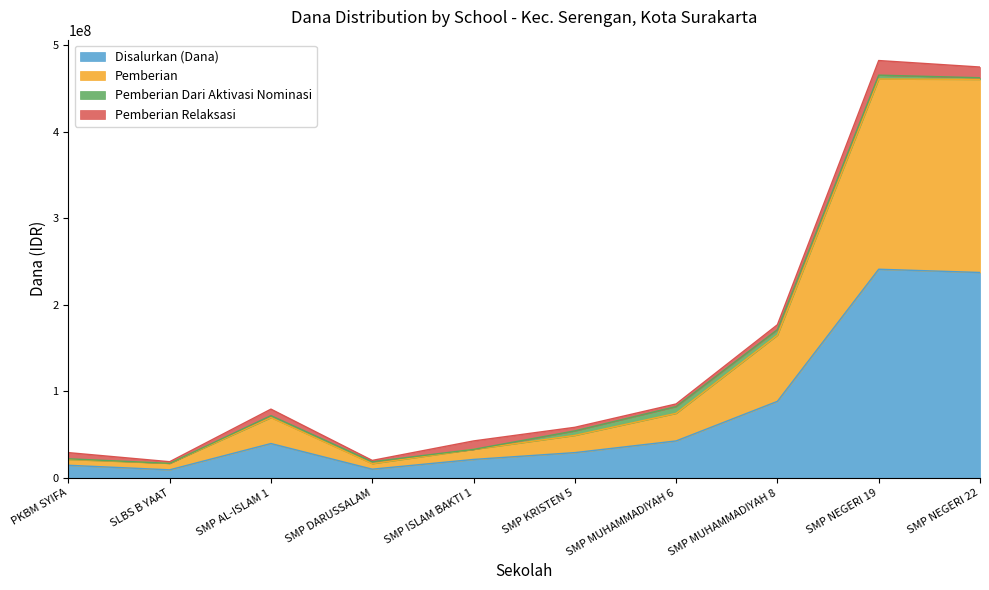

What is the highest value of the Disalurkan (Dana) series?

241125000